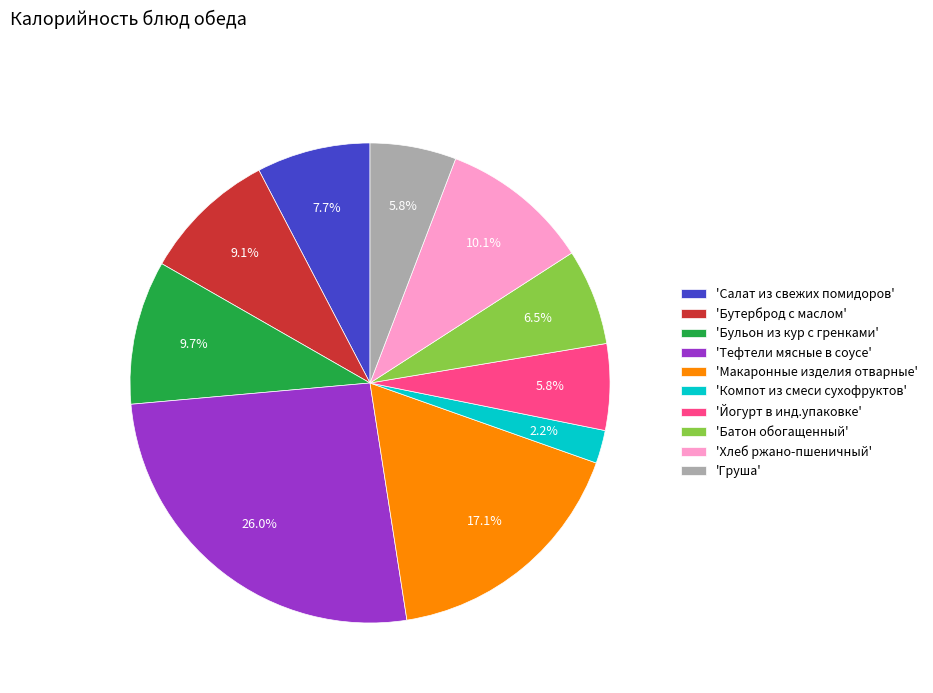

Does any single category account for the majority?

No